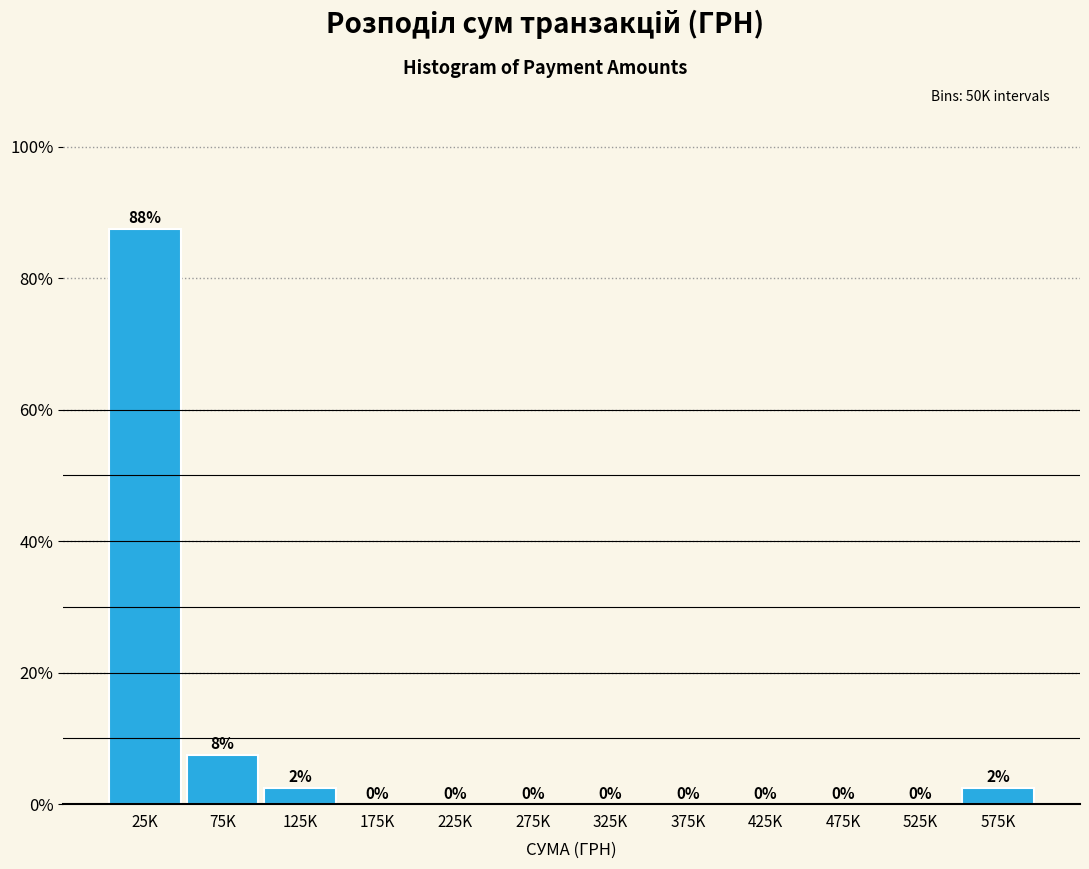

Which has a higher value, 475K or 575K?

575K